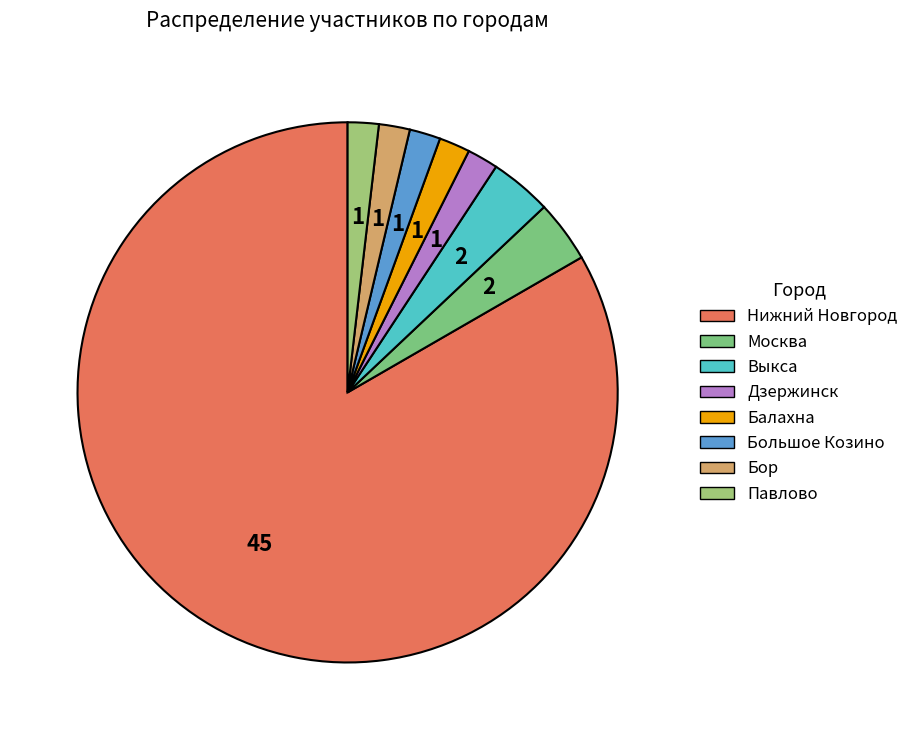

To the nearest percent, what is the average slice percentage?

12%